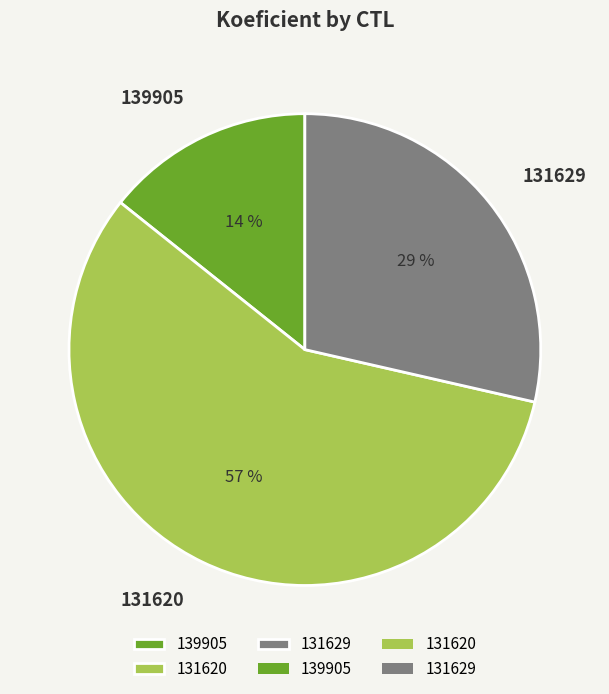

Combined, do 139905 and 131629 account for over 50%?

No